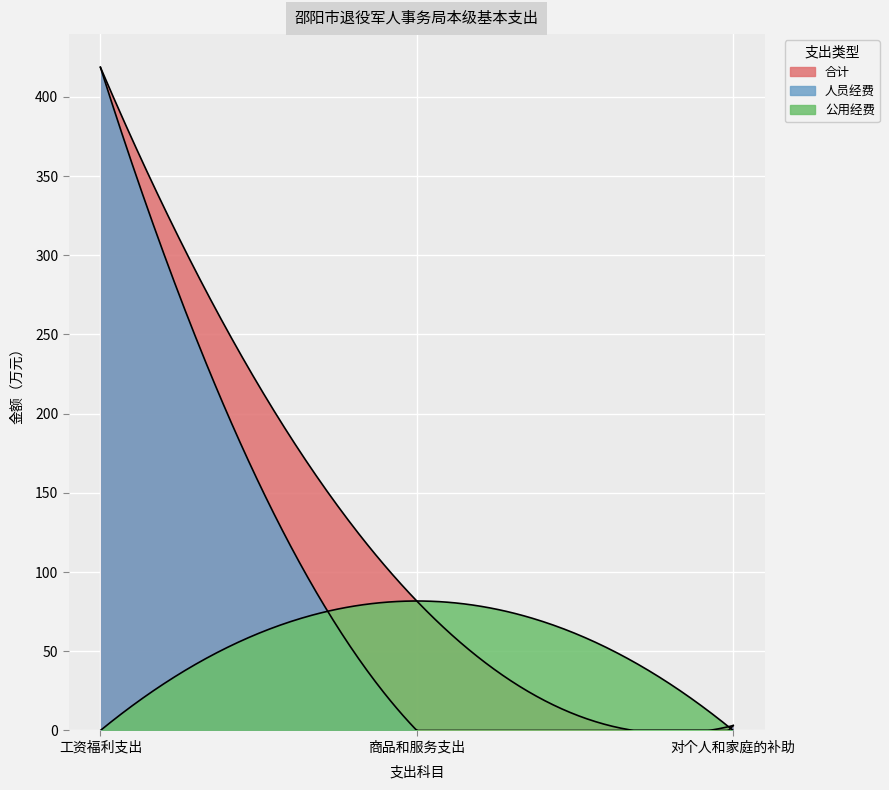

Where does the 人员经费 series first go above 3?

工资福利支出